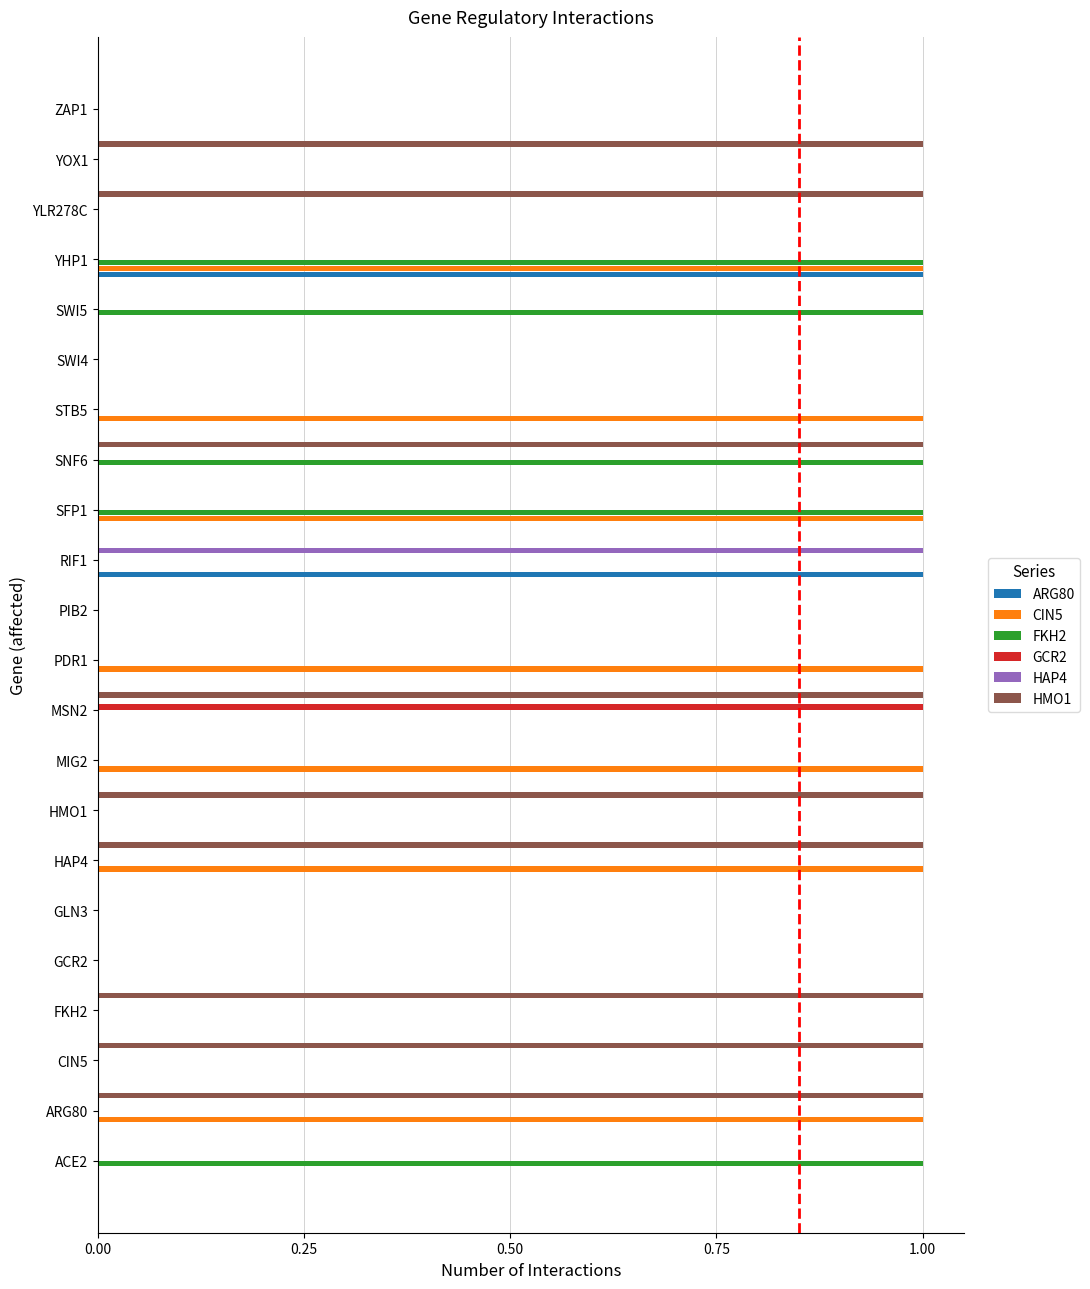

How many distinct data groups are displayed?

6